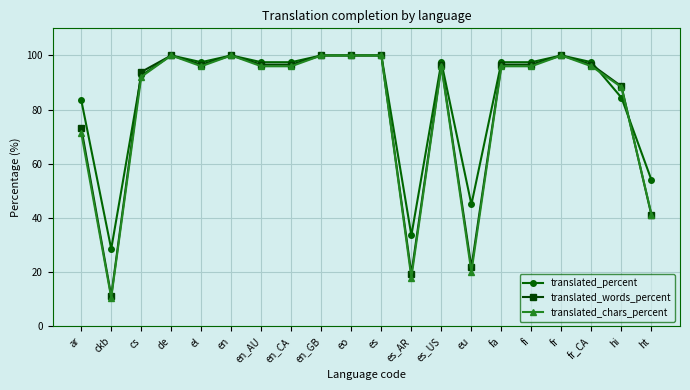

Is it true that translated_words_percent equals 37.6 at en_AU?

False